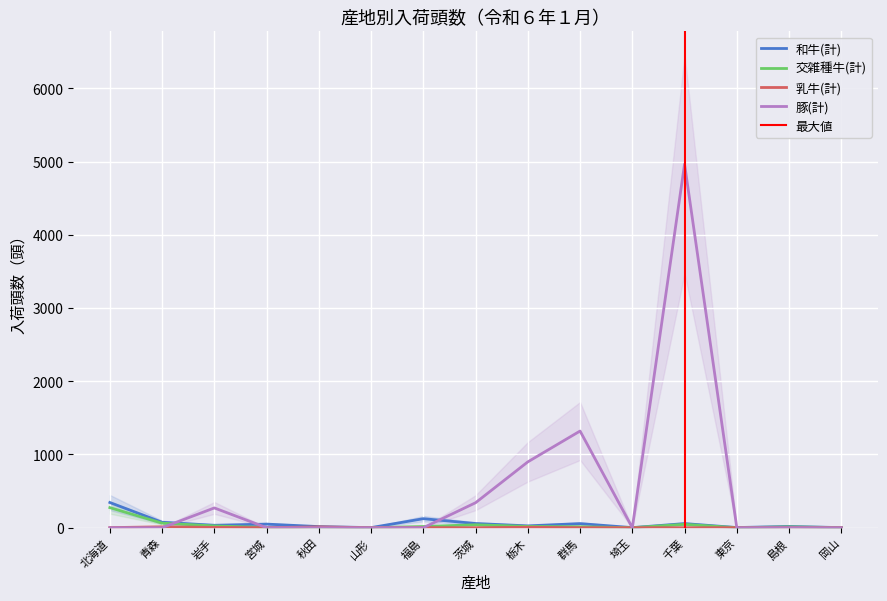

What is the spread (max minus min) of values at 青森?

74